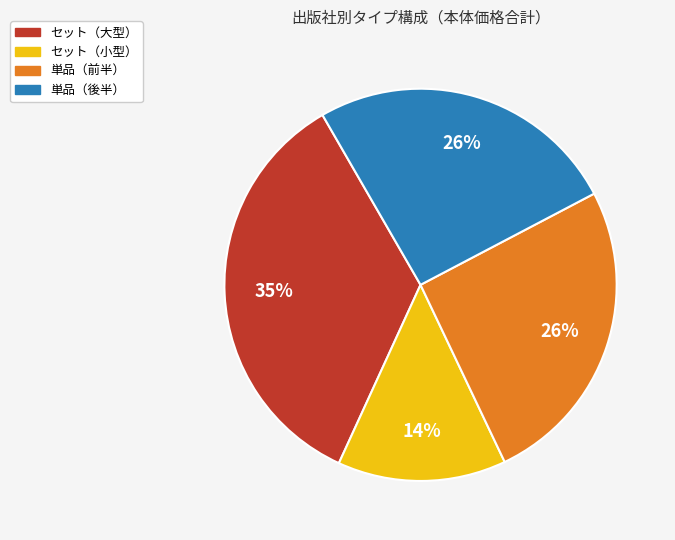

Does any single category account for the majority?

No